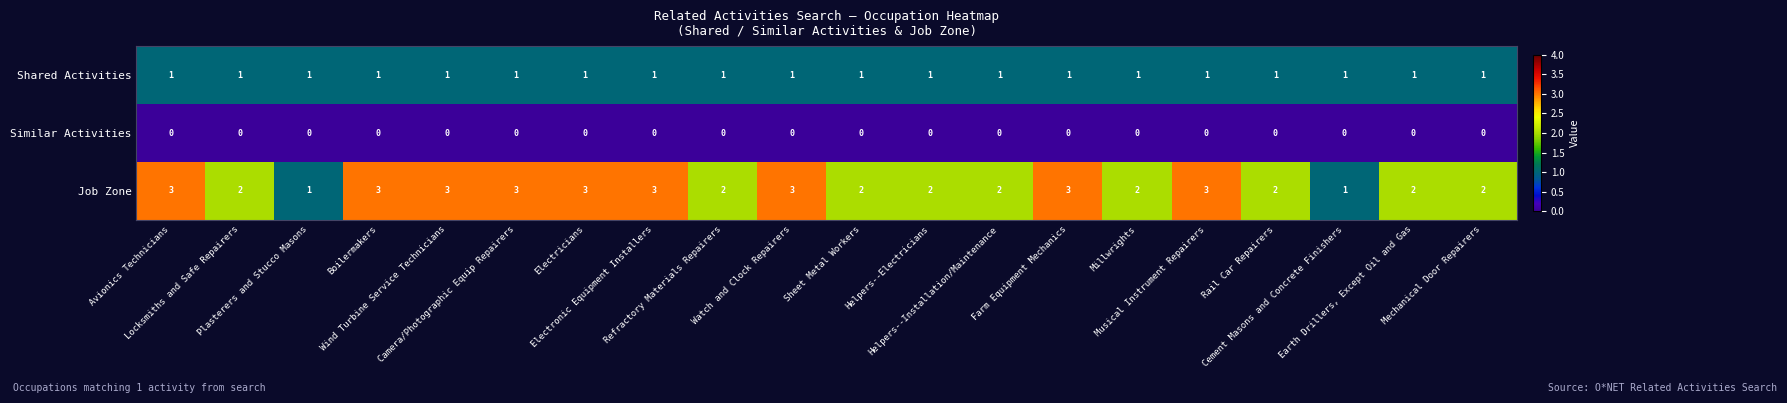

What is the greatest value displayed?

3